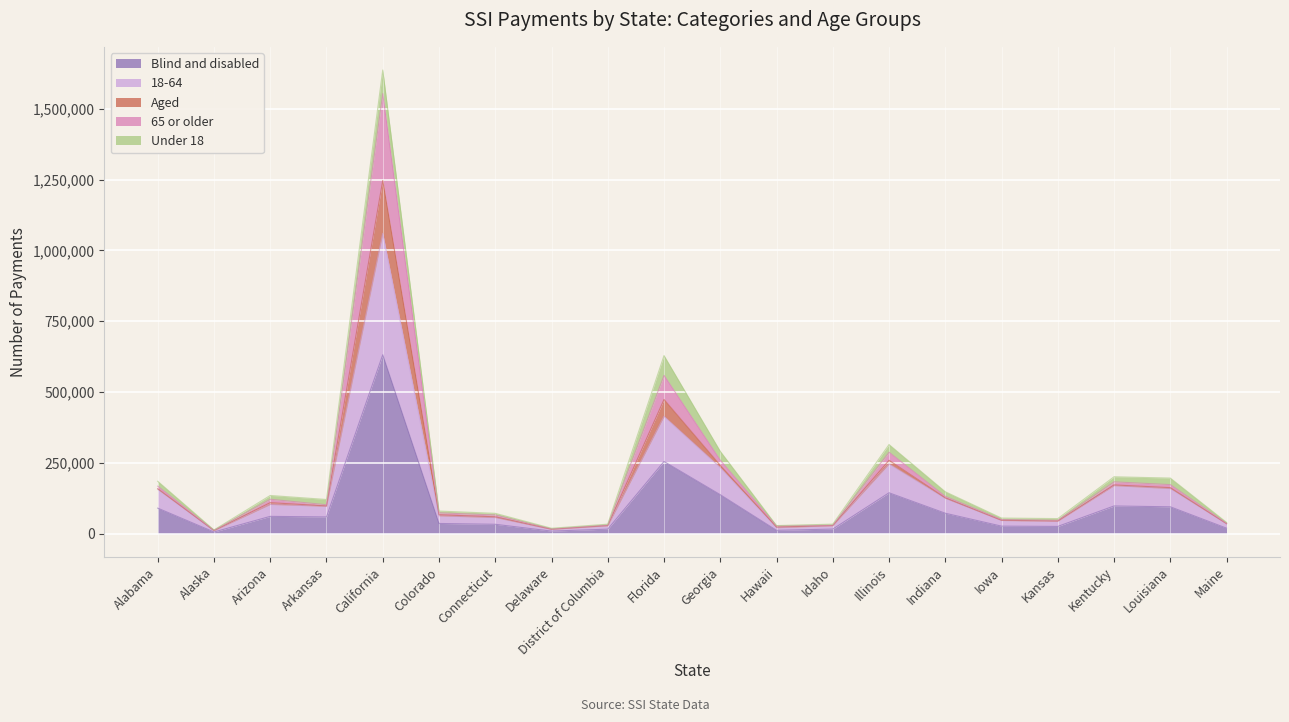

Is it true that Blind and disabled equals 59102 at Arkansas?

True